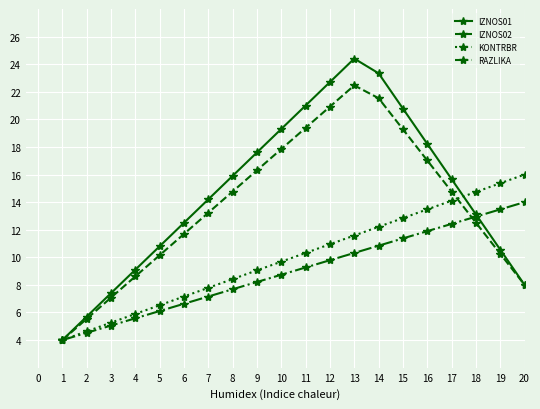

List the series in order of their overall mean, highest first.

IZNOS01, IZNOS02, KONTRBR, RAZLIKA